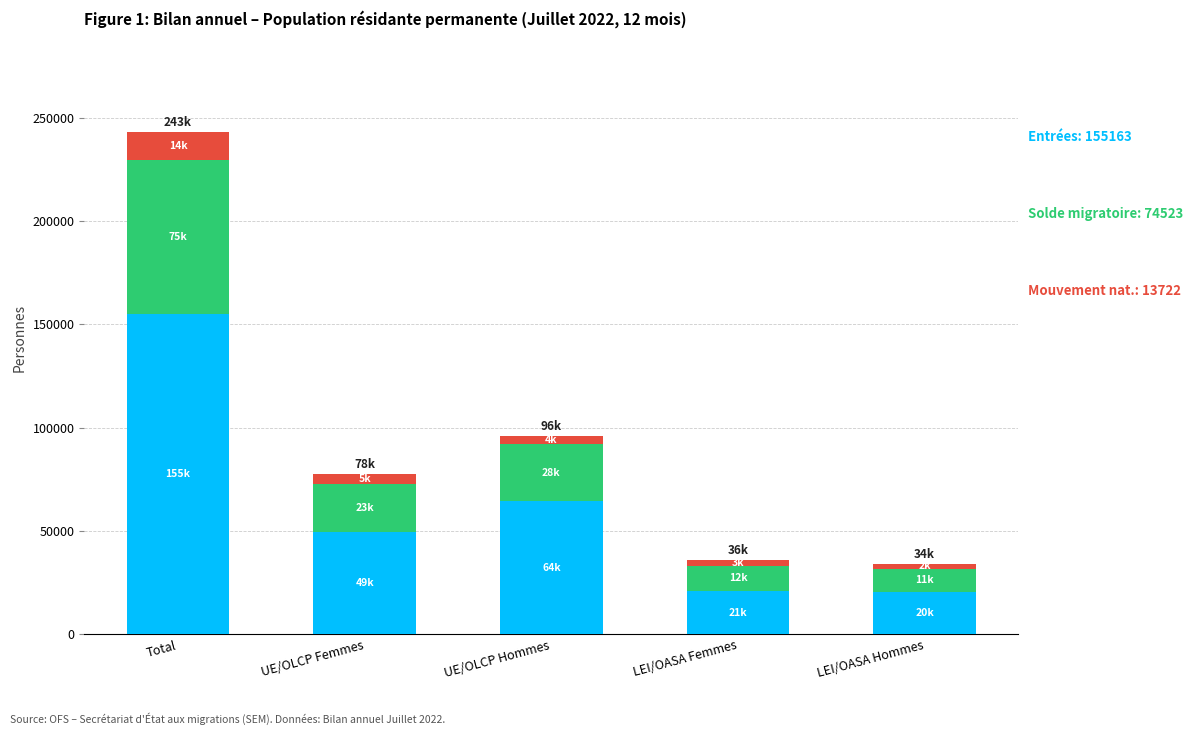

At which category is the sum across all series the highest?

Total